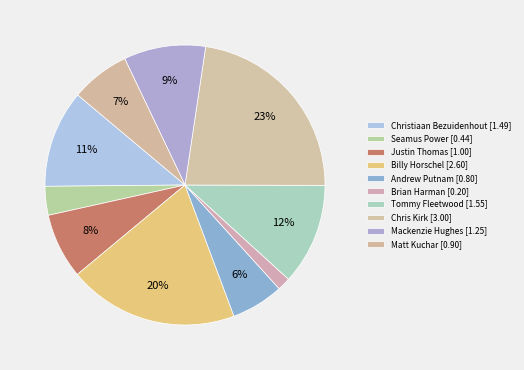

How many slices are in this pie chart?

10